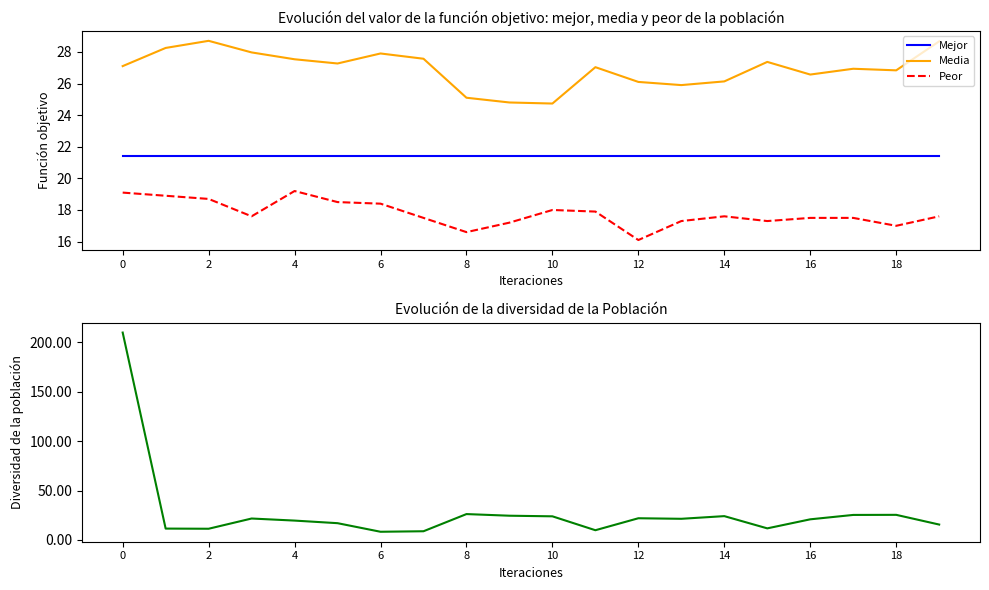

How many lines are shown in the chart?

4